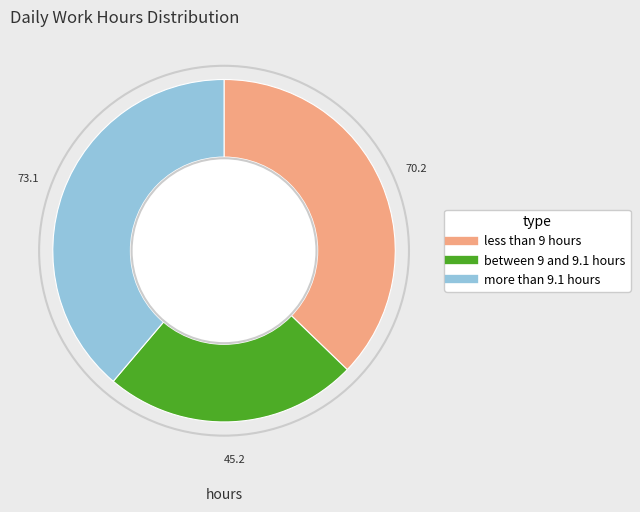

Is there any slice that represents more than half of the pie?

No